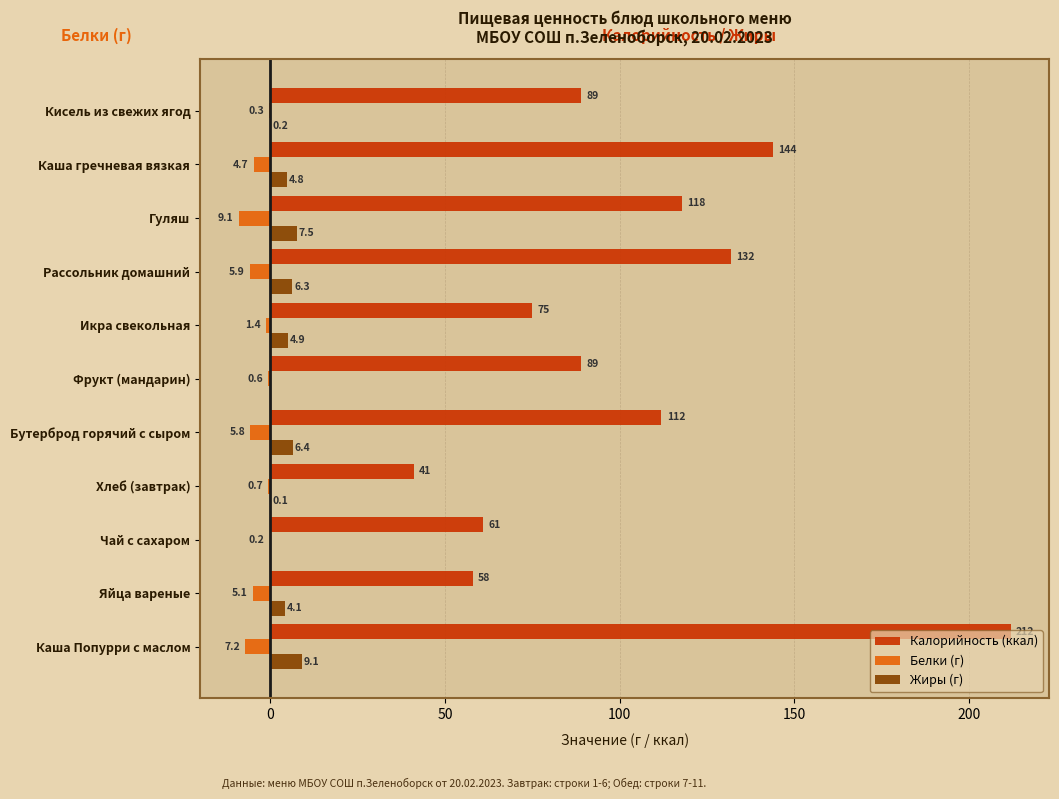

Which series changed the most between Фрукт (мандарин) and Каша гречневая вязкая?

Калорийность (ккал)